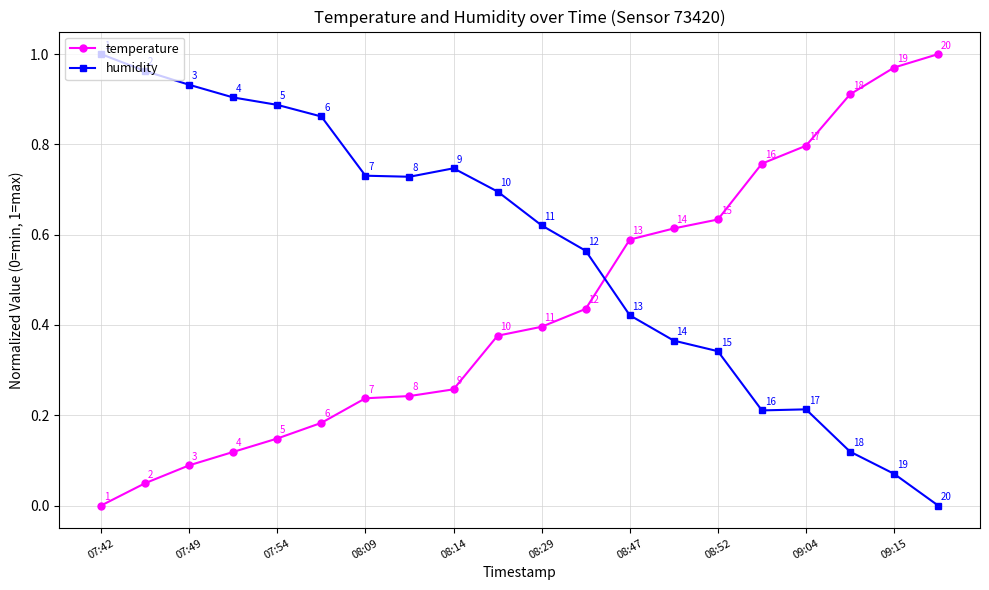

True or false: humidity and temperature intersect in this chart.

True